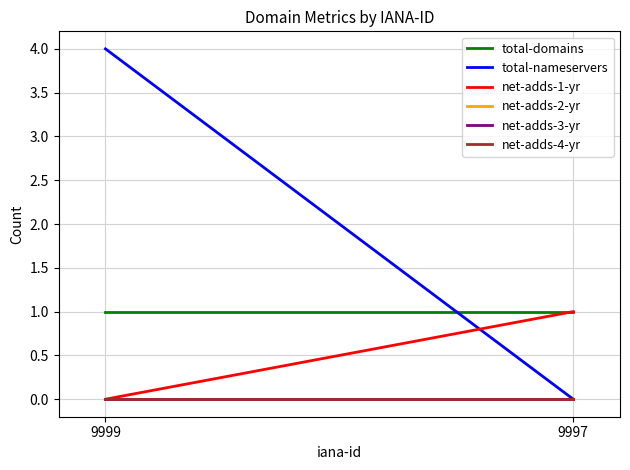

Reading left to right, what are all the values shown in this chart?

total-domains: 9999=1	9997=1
total-nameservers: 9999=4	9997=0
net-adds-1-yr: 9999=0	9997=1
net-adds-2-yr: 9999=0	9997=0
net-adds-3-yr: 9999=0	9997=0
net-adds-4-yr: 9999=0	9997=0